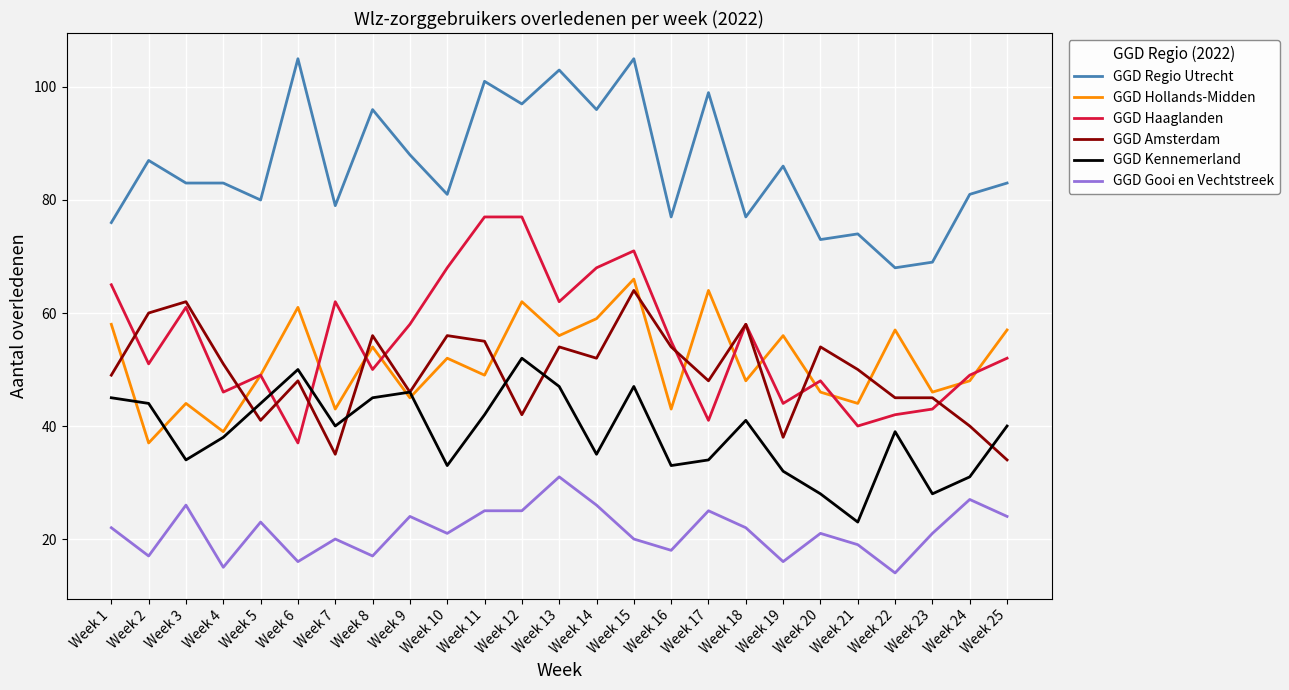

List the series in order of their peak value, highest first.

GGD Regio Utrecht, GGD Haaglanden, GGD Hollands-Midden, GGD Amsterdam, GGD Kennemerland, GGD Gooi en Vechtstreek